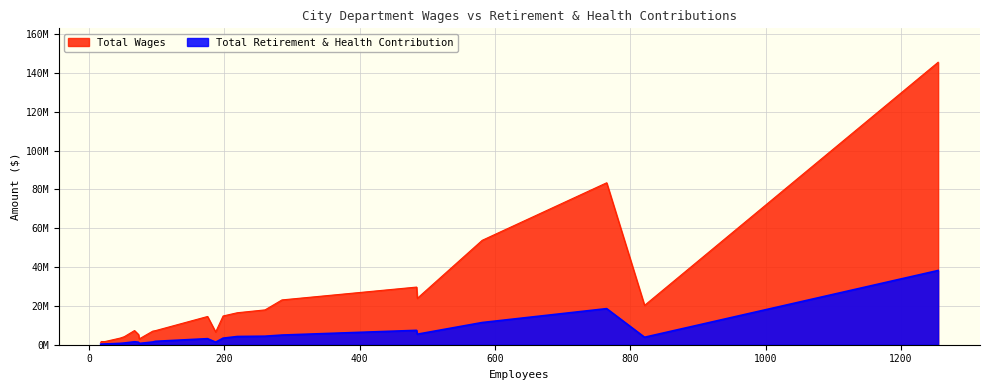

What are all the series names shown in the legend?

Total Wages, Total Retirement & Health Contribution